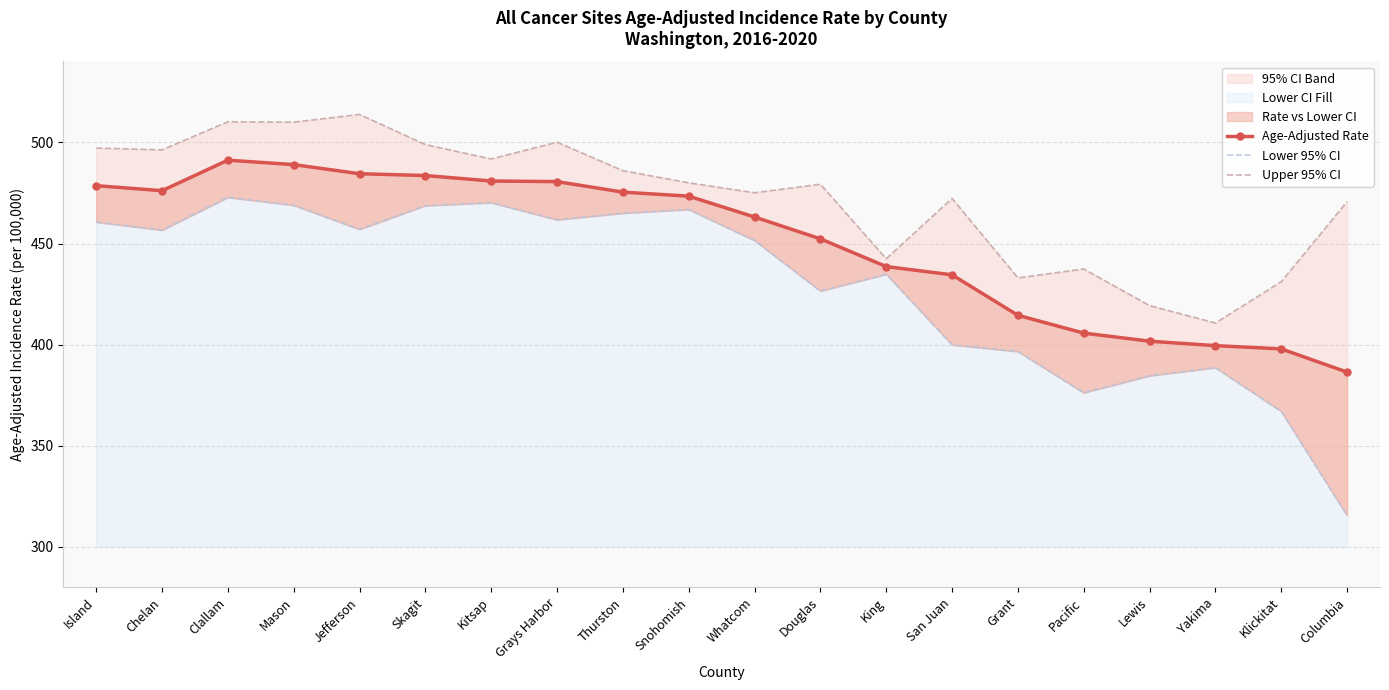

What position from the left is Snohomish?

10